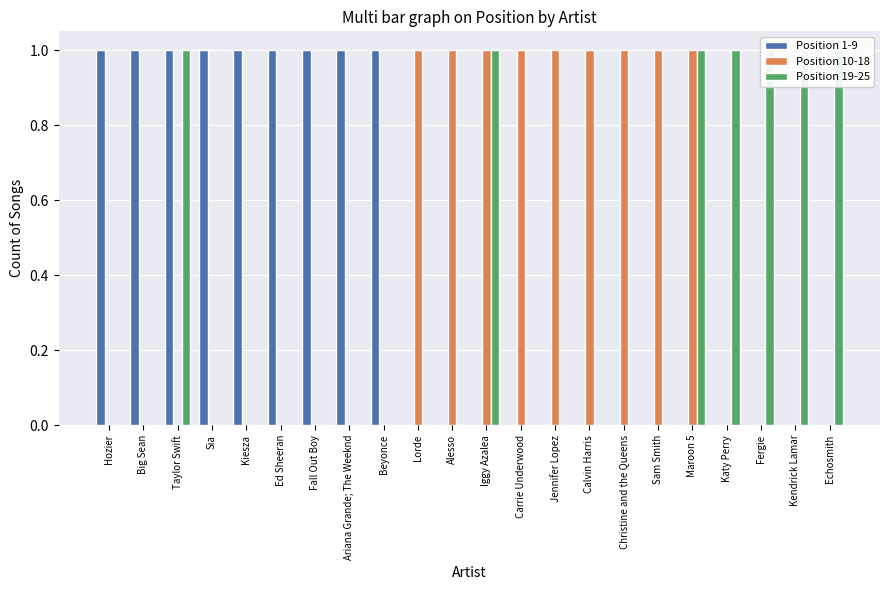

What is the label of the 16th bar from the left?

Christine and the Queens